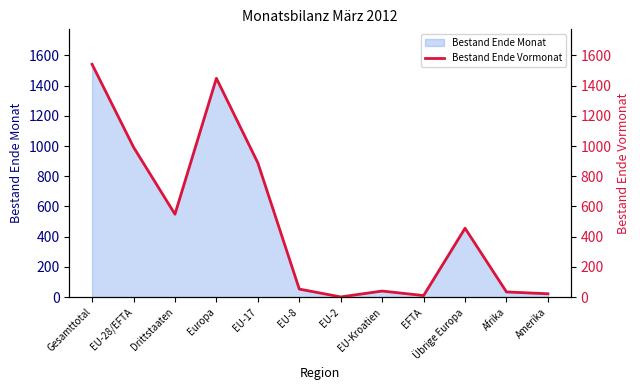

What is the sum of all values?

6038